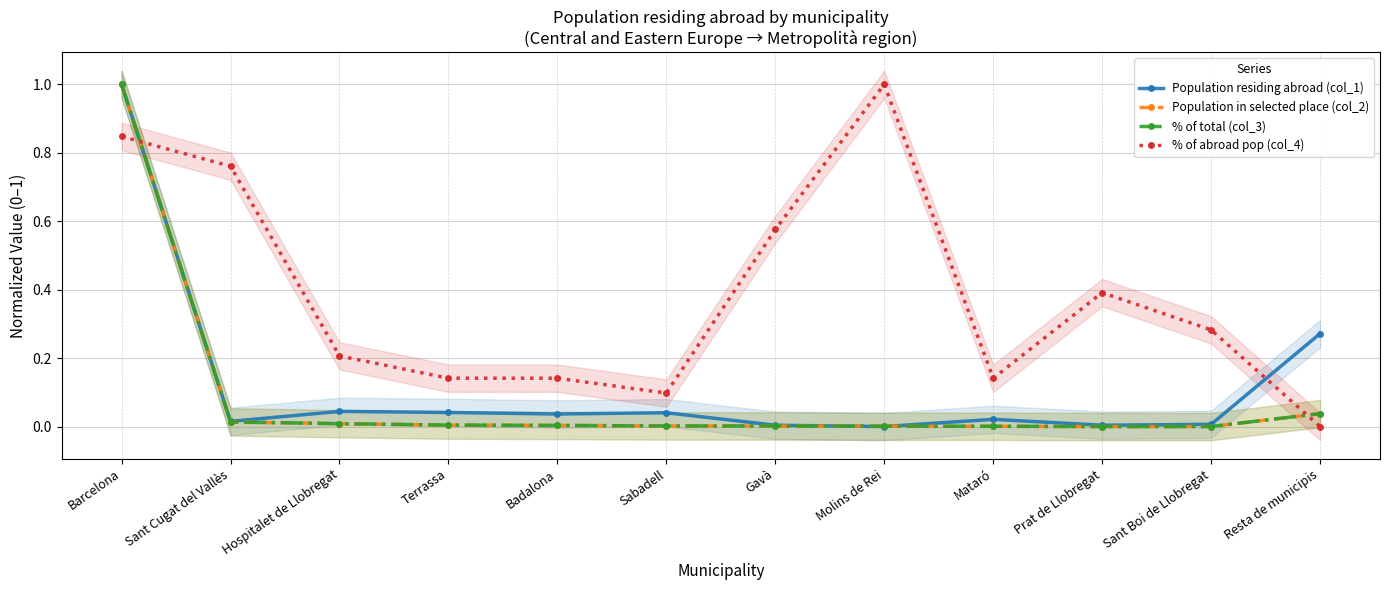

What is the total value across all series at Prat de Llobregat?

0.4